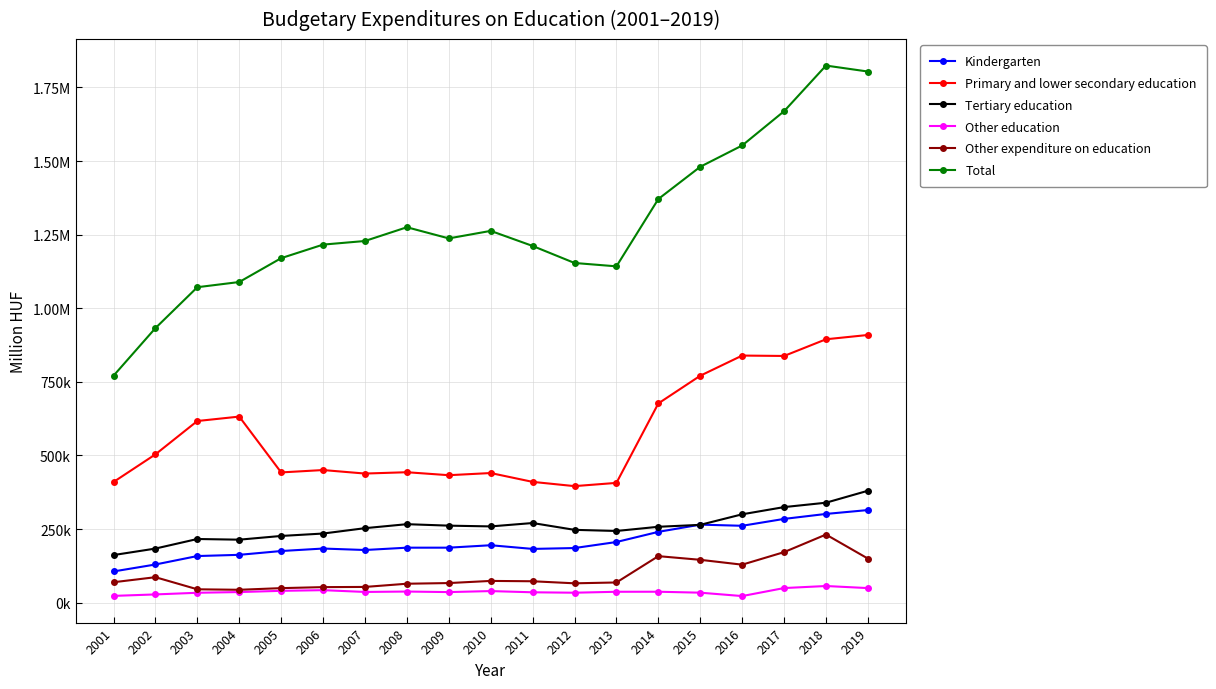

How many interior local peaks does the Other expenditure on education series have?

4